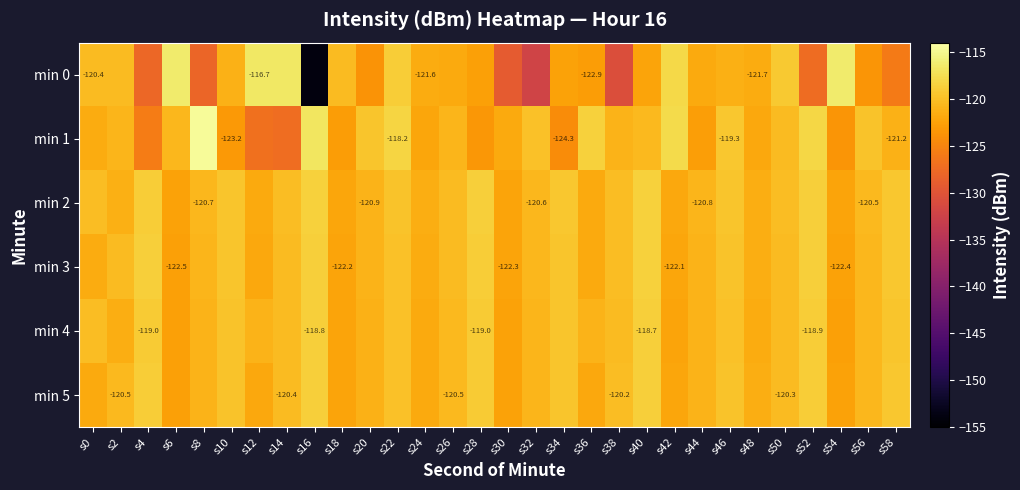

At which category is the sum across all series the highest?

s22